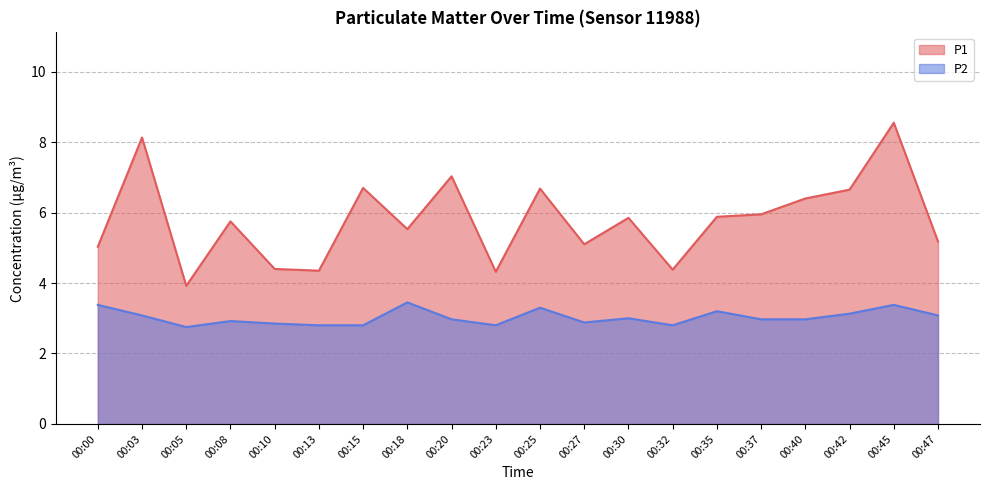

True or false: P1 and P2 intersect in this chart.

False